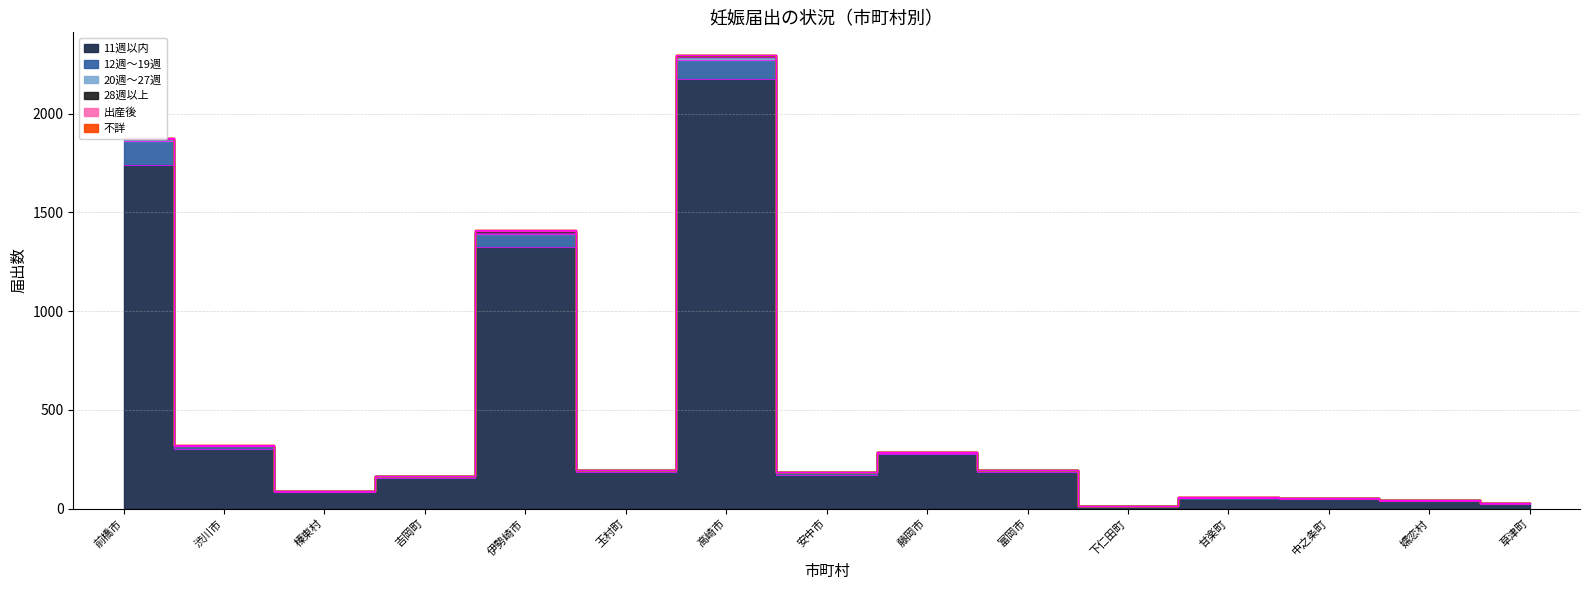

How many lines are shown in the chart?

6